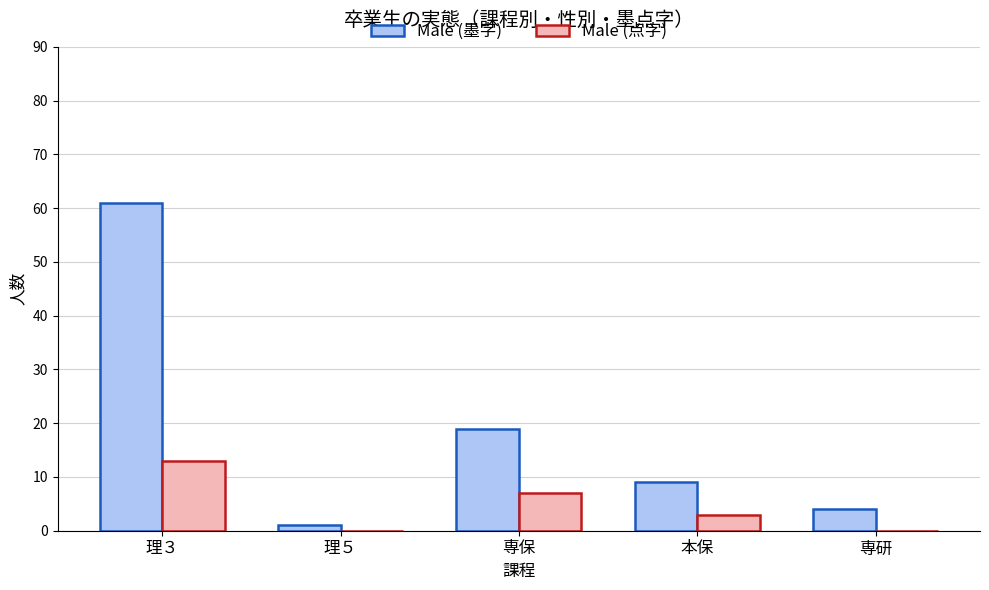

Which series has the largest total across all categories?

Male (墨字)